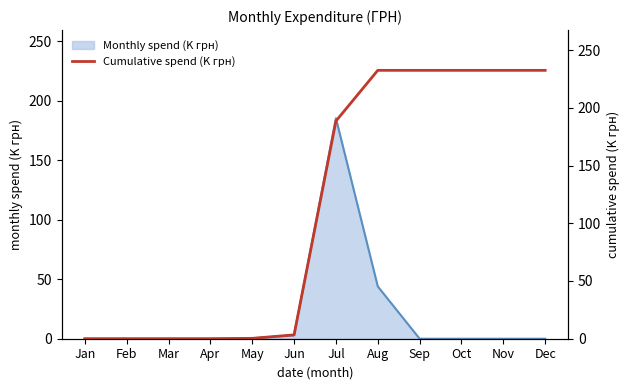

What is the ratio of the value at Jul to the value at Jun?

56.9